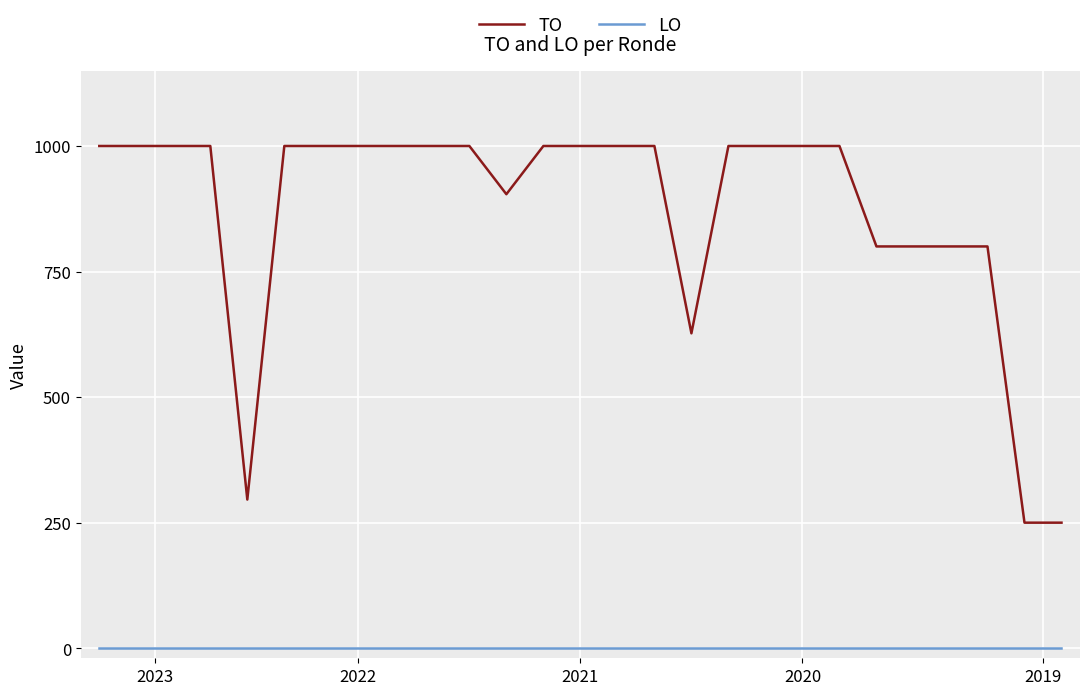

How many categories are shown in the chart?

27